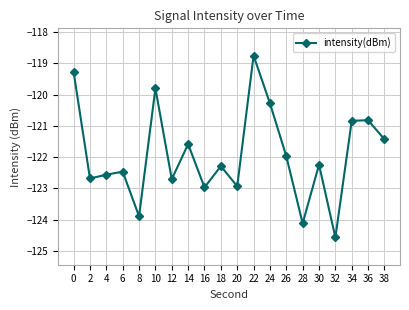

How many distinct data groups are displayed?

1